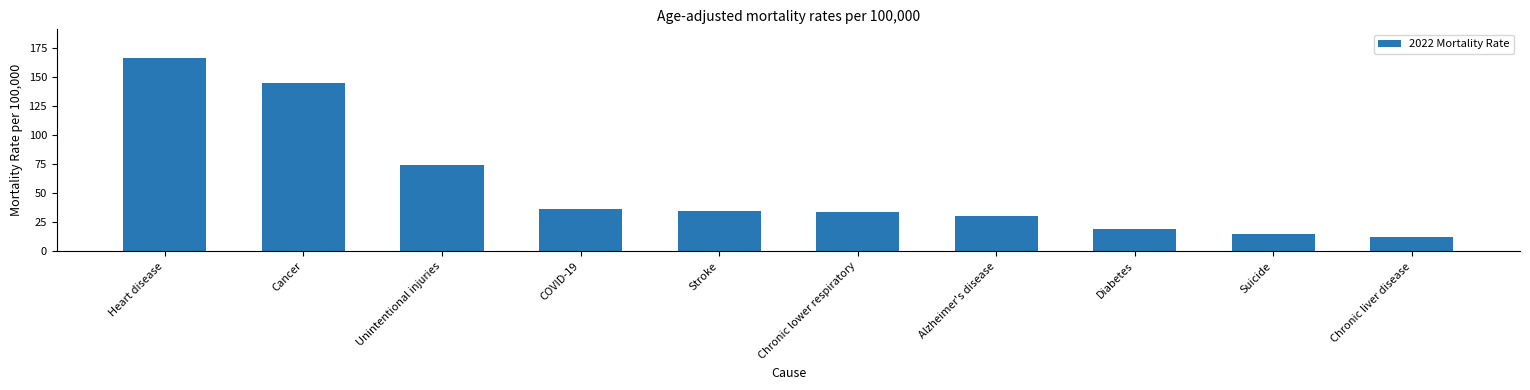

How many bars are there in total?

10